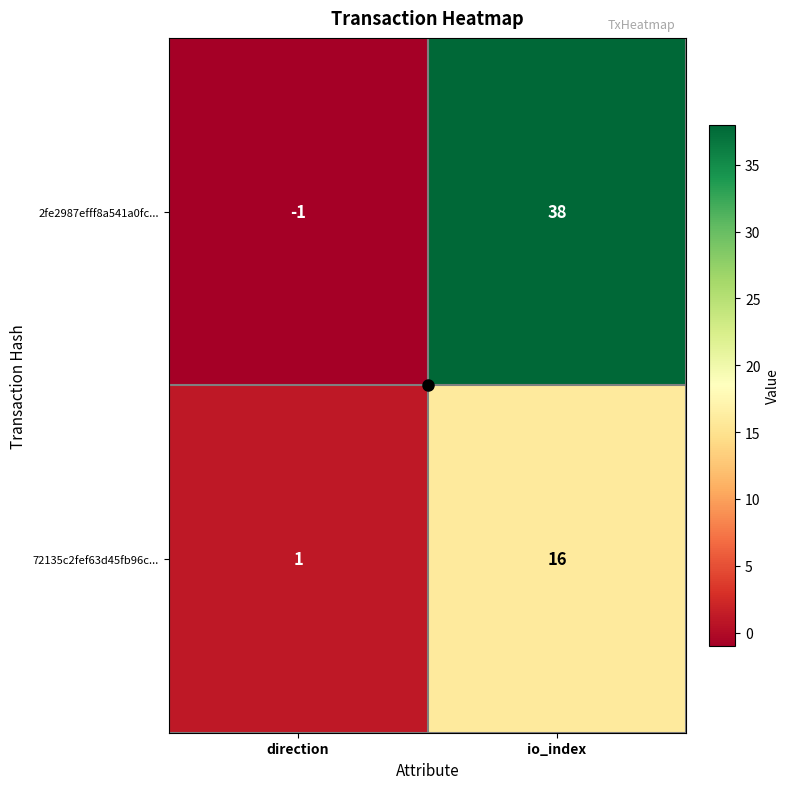

Rank the series at io_index from lowest to highest value.

72135c2fef63d45fb96c..., 2fe2987efff8a541a0fc...